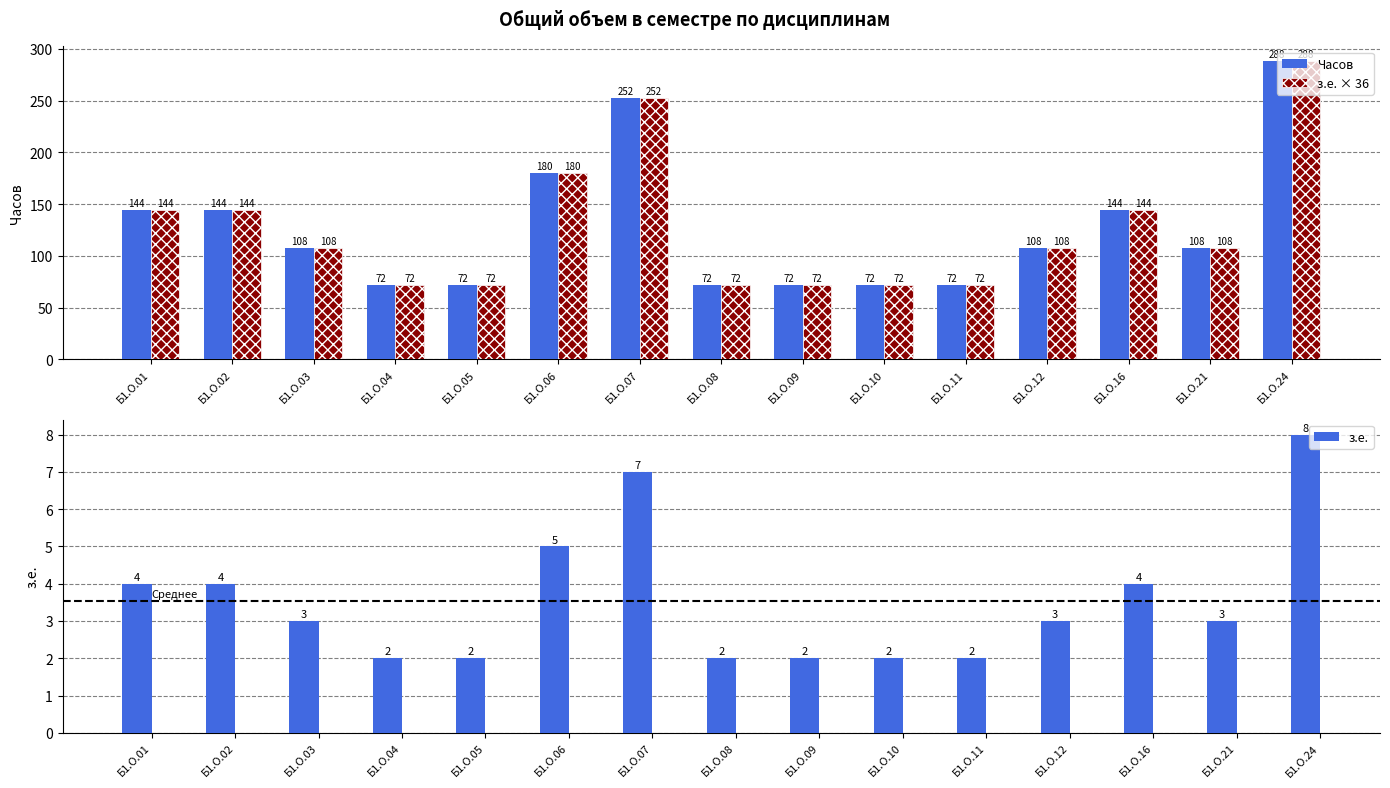

Rank the series at Б1.О.09 from lowest to highest value.

з.е., Часов, з.е. × 36